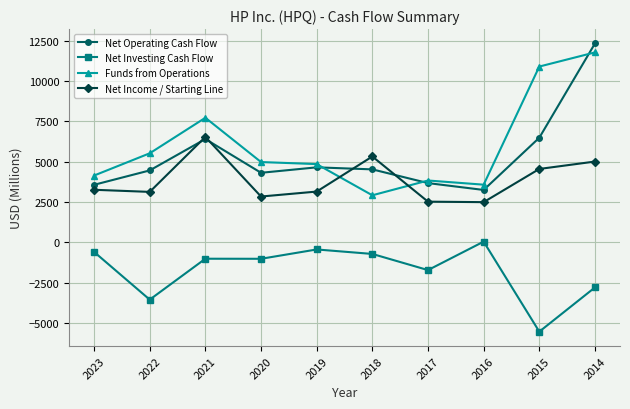

What is the spread (max minus min) of values at 2014?

15125